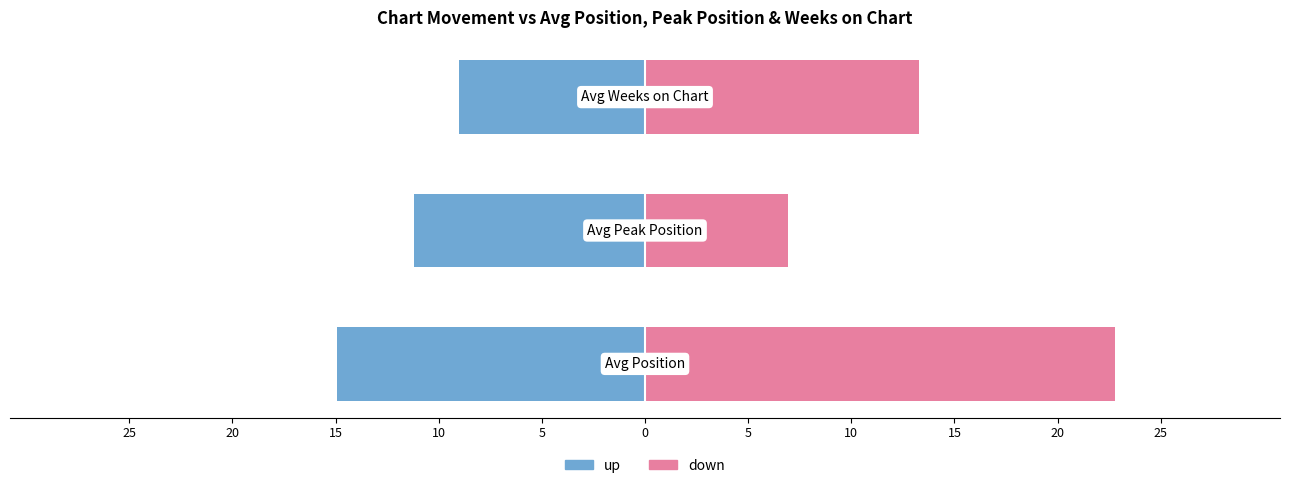

List the series in order of their overall mean, lowest first.

up group, down group